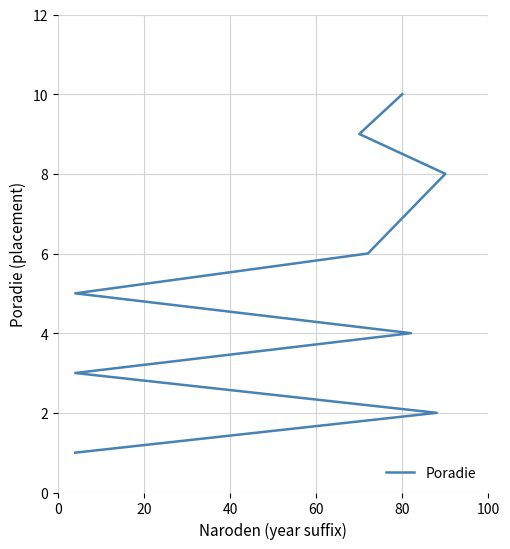

What is the value of the 8th point from the left?

9